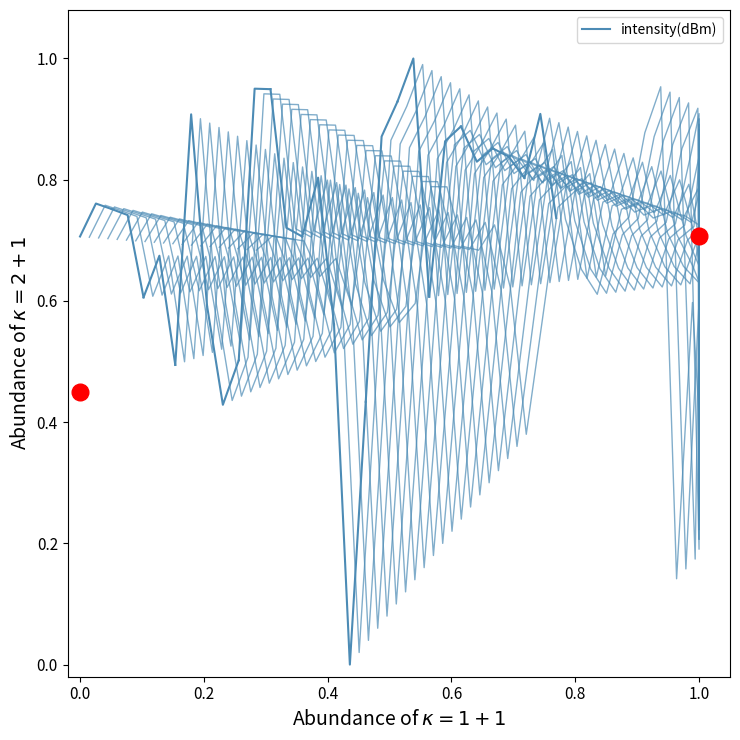

How many lines are shown in the chart?

1